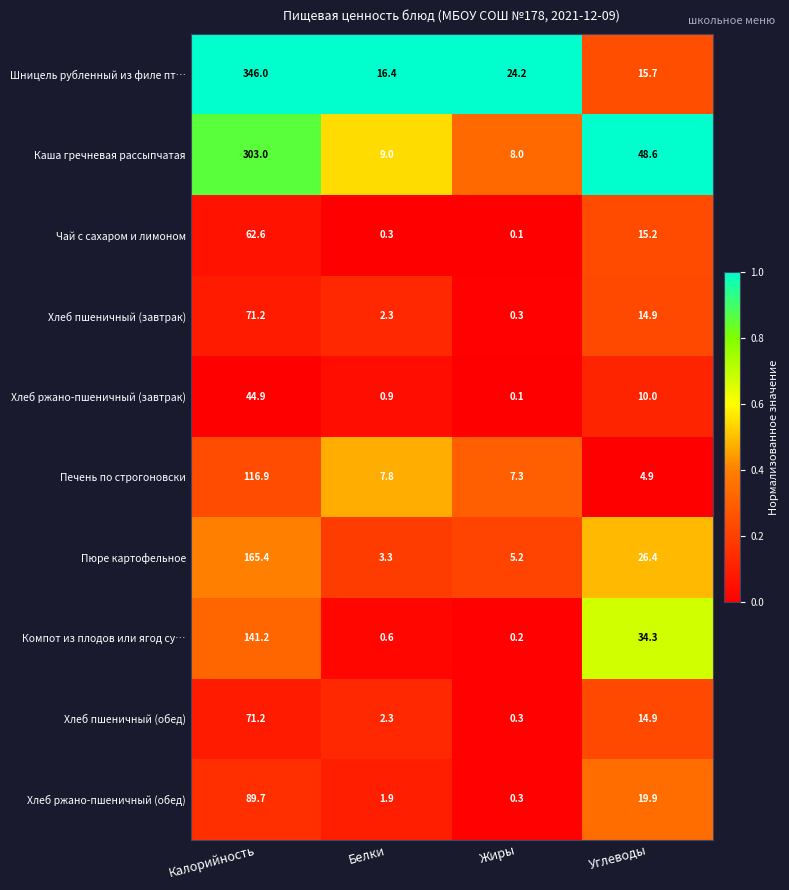

List the labels in order of Пюре картофельное value, smallest first.

Белки, Жиры, Углеводы, Калорийность